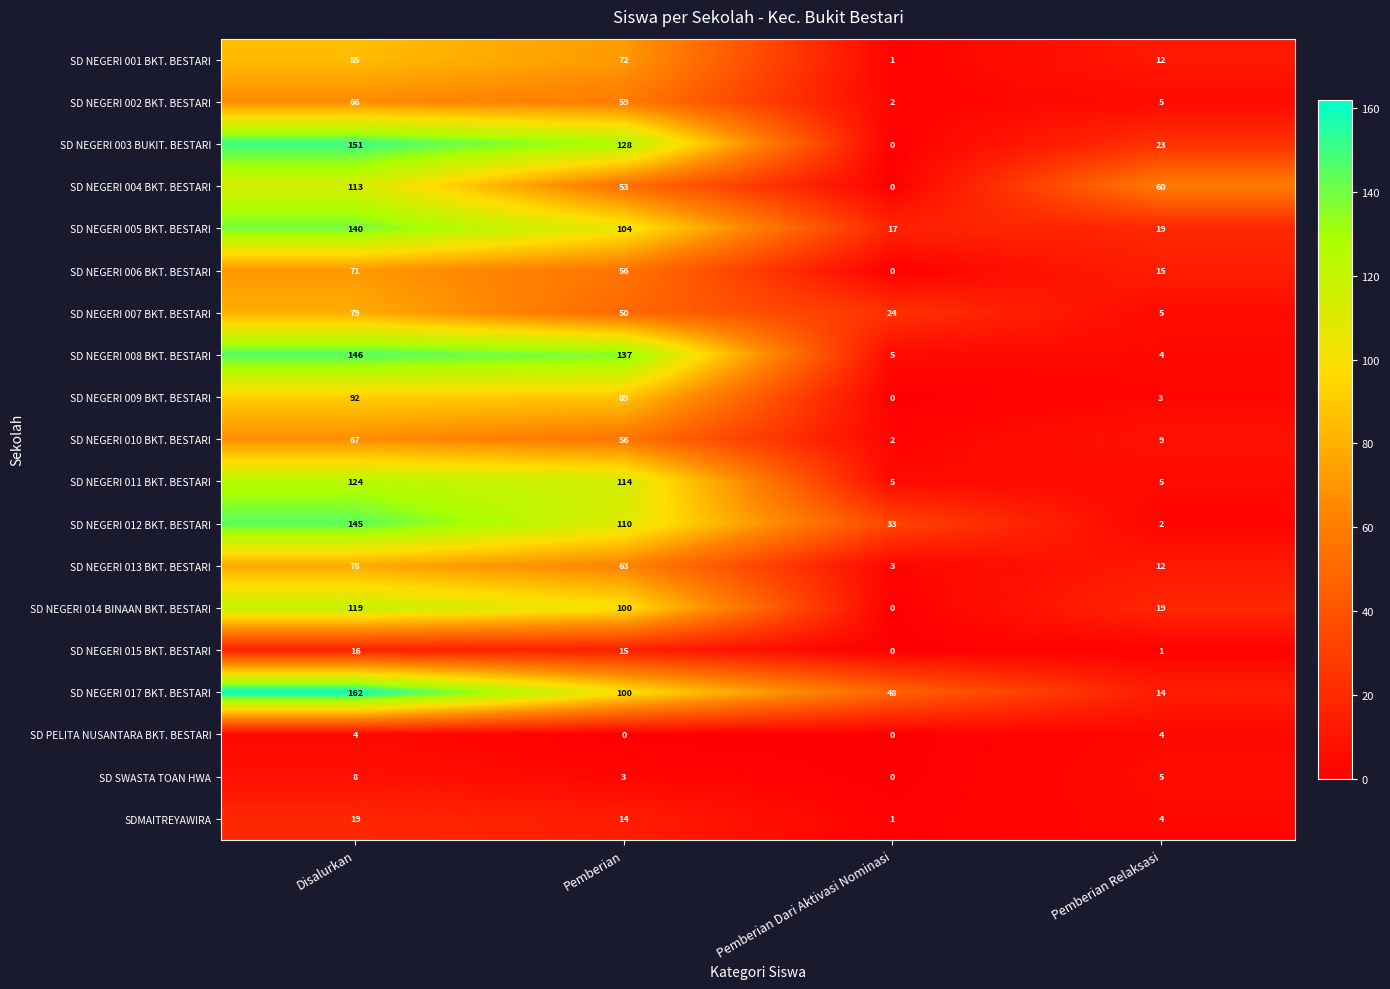

Which category has the lowest value in the SD NEGERI 003 BUKIT. BESTARI series?

Pemberian Dari Aktivasi Nominasi